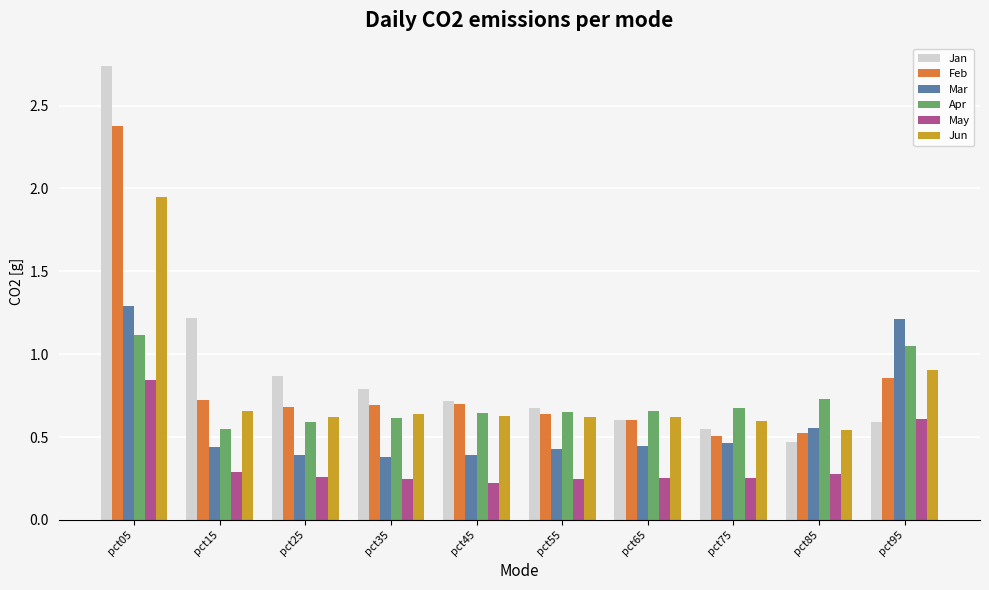

At which label does Apr reach its minimum?

pct15